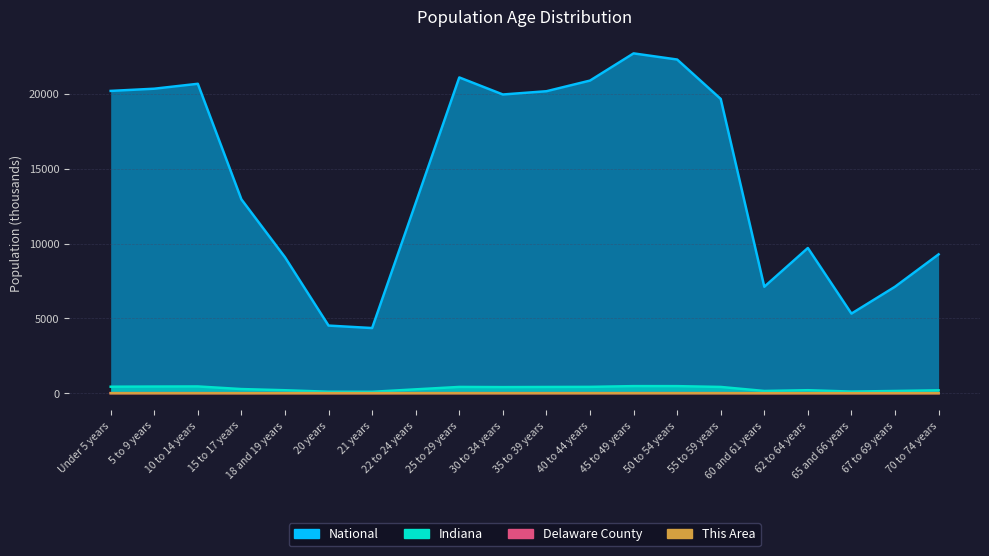

Reading left to right, what are all the values shown in this chart?

This Area: Under 5 years=0.2	5 to 9 years=0.3	10 to 14 years=0.3	15 to 17 years=0.2	18 and 19 years=0.1	20 years=0.1	21 years=0.0	22 to 24 years=0.1	25 to 29 years=0.2	30 to 34 years=0.3	35 to 39 years=0.3	40 to 44 years=0.3	45 to 49 years=0.4	50 to 54 years=0.4	55 to 59 years=0.4	60 and 61 years=0.1	62 to 64 years=0.2	65 and 66 years=0.1	67 to 69 years=0.2	70 to 74 years=0.2
Delaware County: Under 5 years=6.4	5 to 9 years=6.3	10 to 14 years=6.6	15 to 17 years=4.3	18 and 19 years=6.8	20 years=4.3	21 years=4.0	22 to 24 years=7.5	25 to 29 years=7.0	30 to 34 years=5.9	35 to 39 years=6.3	40 to 44 years=6.7	45 to 49 years=7.4	50 to 54 years=7.6	55 to 59 years=7.0	60 and 61 years=2.6	62 to 64 years=3.8	65 and 66 years=2.3	67 to 69 years=3.0	70 to 74 years=4.0
Indiana: Under 5 years=434.1	5 to 9 years=444.8	10 to 14 years=452.2	15 to 17 years=277.2	18 and 19 years=198.3	20 years=99.0	21 years=94.3	22 to 24 years=258.7	25 to 29 years=419.5	30 to 34 years=407.8	35 to 39 years=417.0	40 to 44 years=423.8	45 to 49 years=473.9	50 to 54 years=472.8	55 to 59 years=418.5	60 and 61 years=150.0	62 to 64 years=200.6	65 and 66 years=109.7	67 to 69 years=149.3	70 to 74 years=193.3
National: Under 5 years=20201.4	5 to 9 years=20348.7	10 to 14 years=20677.2	15 to 17 years=12954.3	18 and 19 years=9086.1	20 years=4519.1	21 years=4354.3	22 to 24 years=12712.6	25 to 29 years=21101.8	30 to 34 years=19962.1	35 to 39 years=20179.6	40 to 44 years=20891.0	45 to 49 years=22708.6	50 to 54 years=22298.1	55 to 59 years=19664.8	60 and 61 years=7113.7	62 to 64 years=9704.2	65 and 66 years=5319.9	67 to 69 years=7115.4	70 to 74 years=9278.2